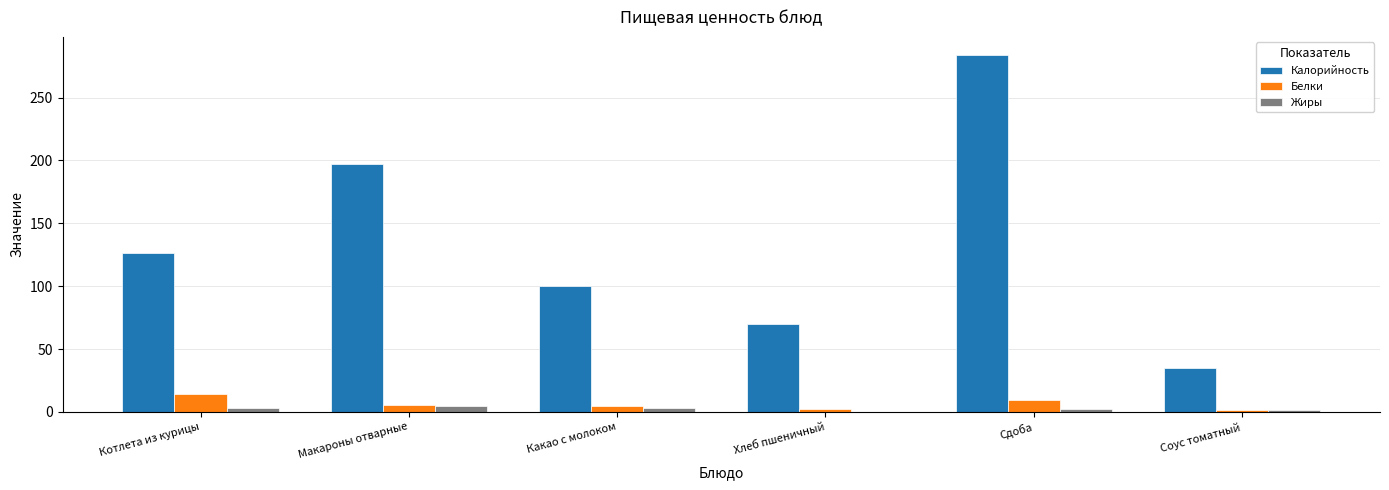

What are all the series names shown in the legend?

Калорийность, Белки, Жиры